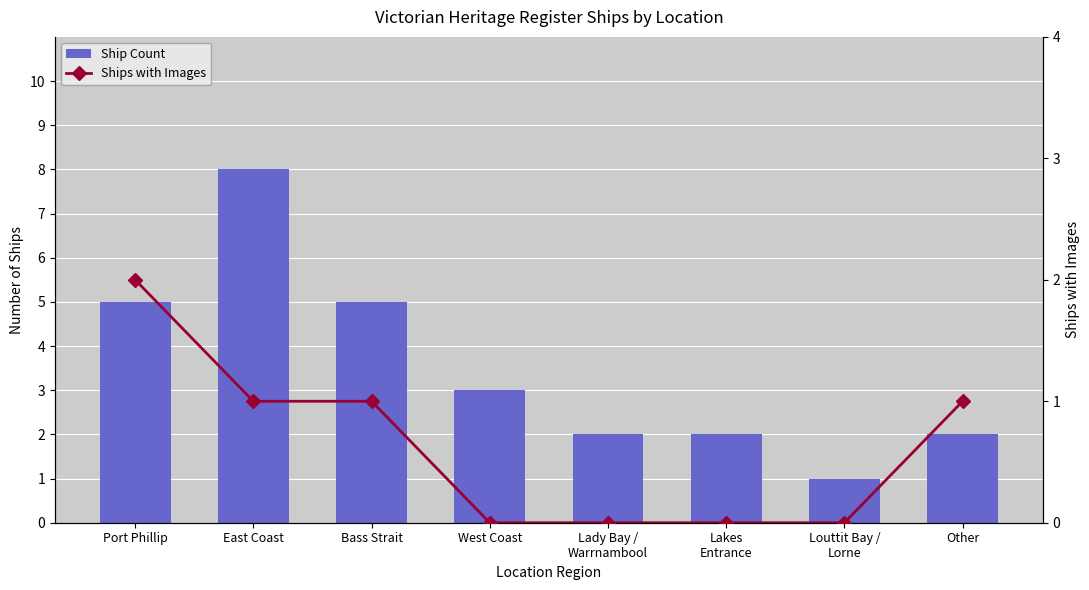

What is the label of the 1st bar from the right?

Other